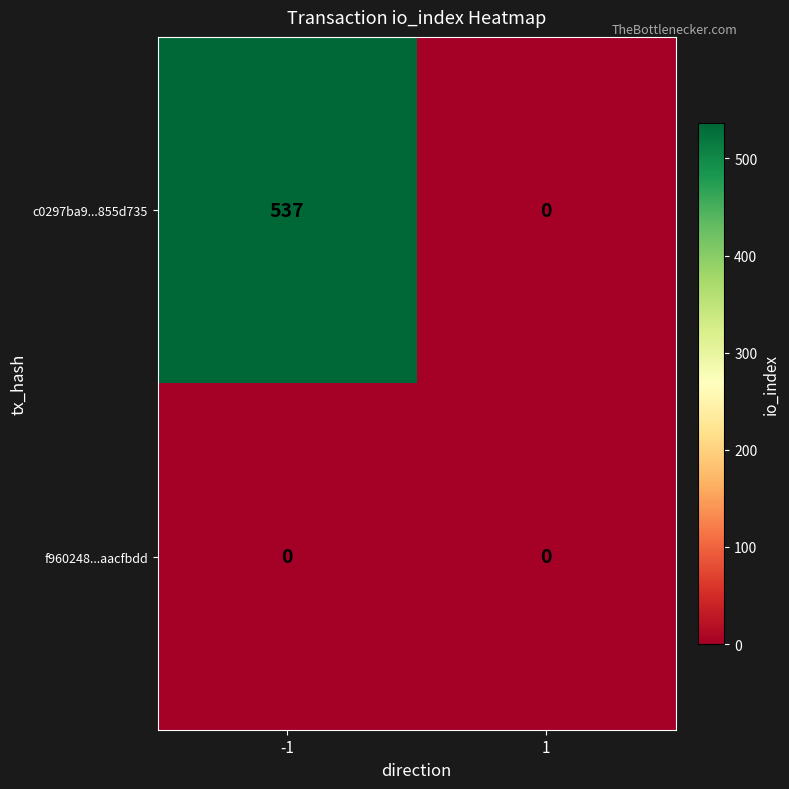

What is the spread (max minus min) of values at -1?

537